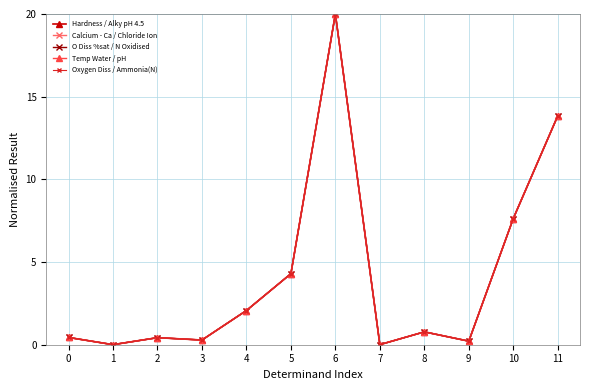

What is the sum of all Hardness / Alky pH 4.5 values?

50.0